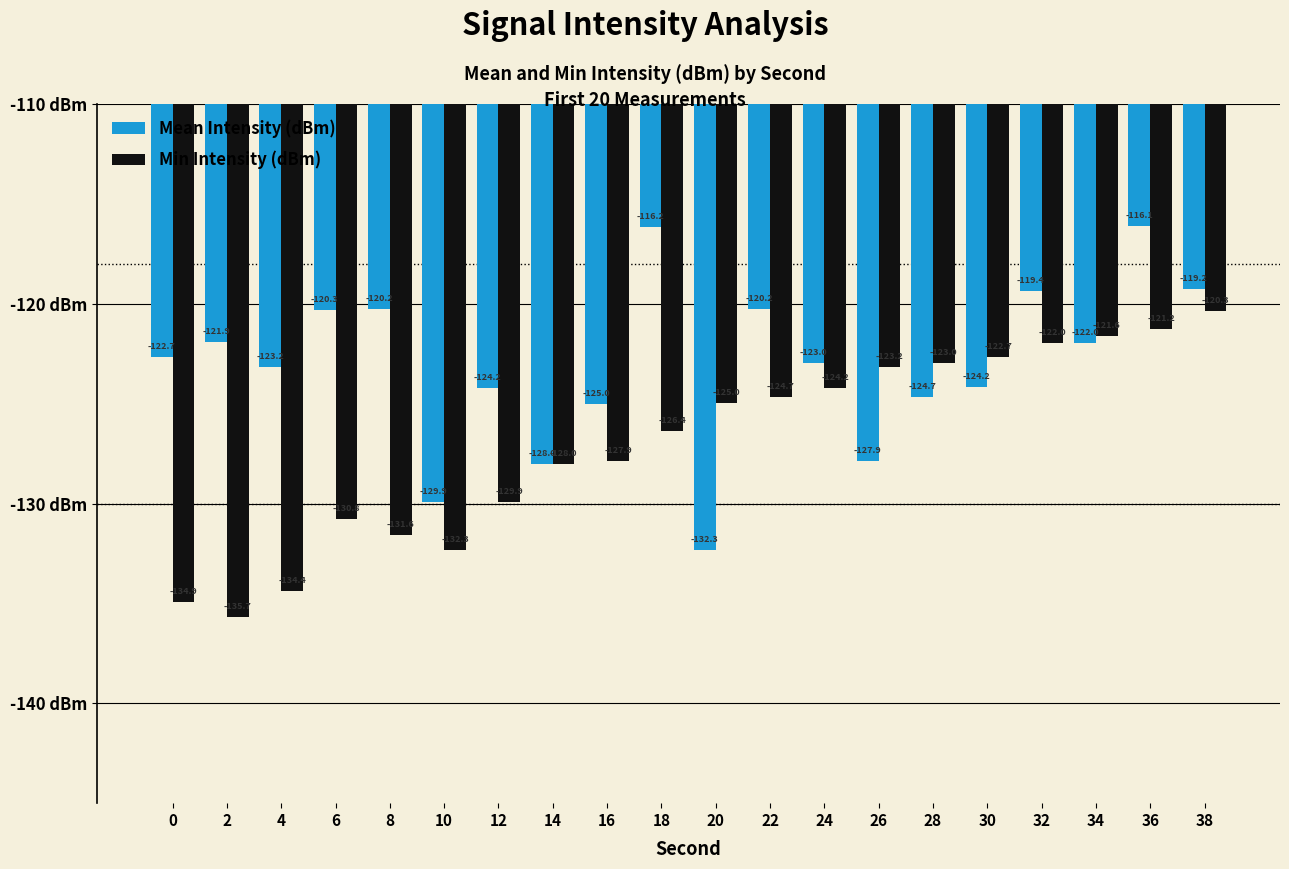

What is the value of the Min Intensity (dBm) bar at the 4th from the left?

-130.8